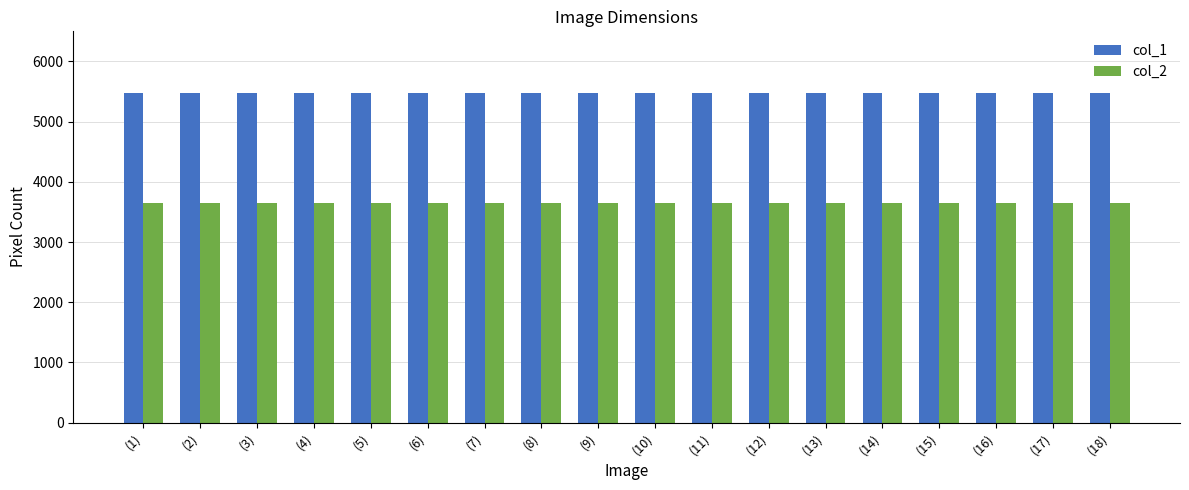

List the series in order of their peak value, highest first.

col_1, col_2